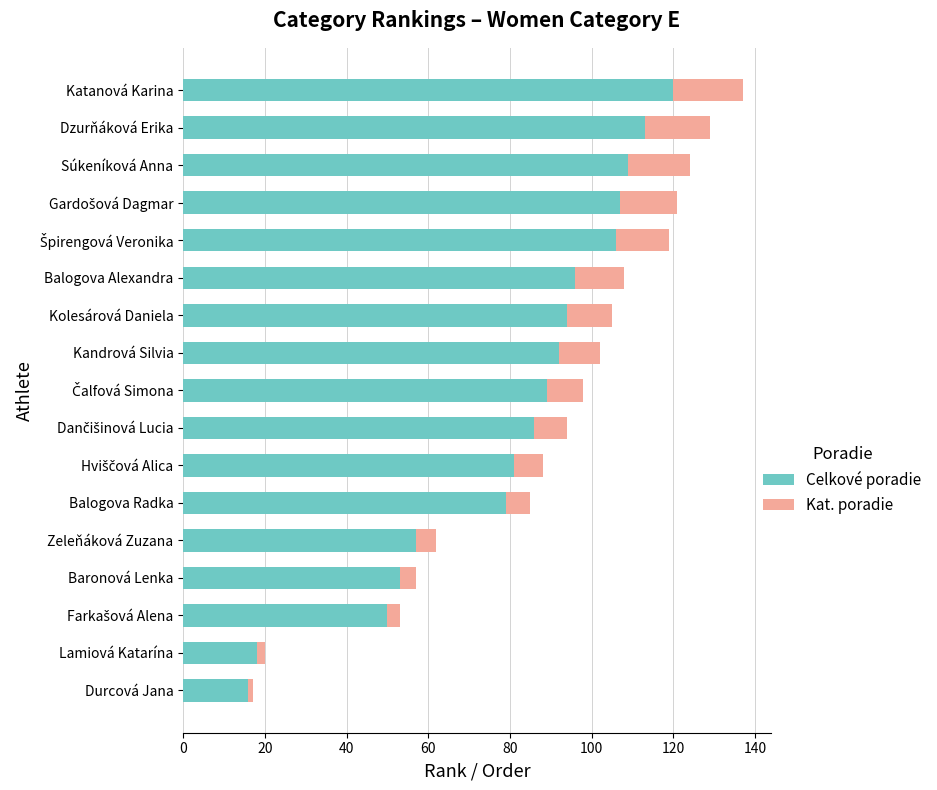

At which label does Celkové poradie reach its peak?

Katanová Karina